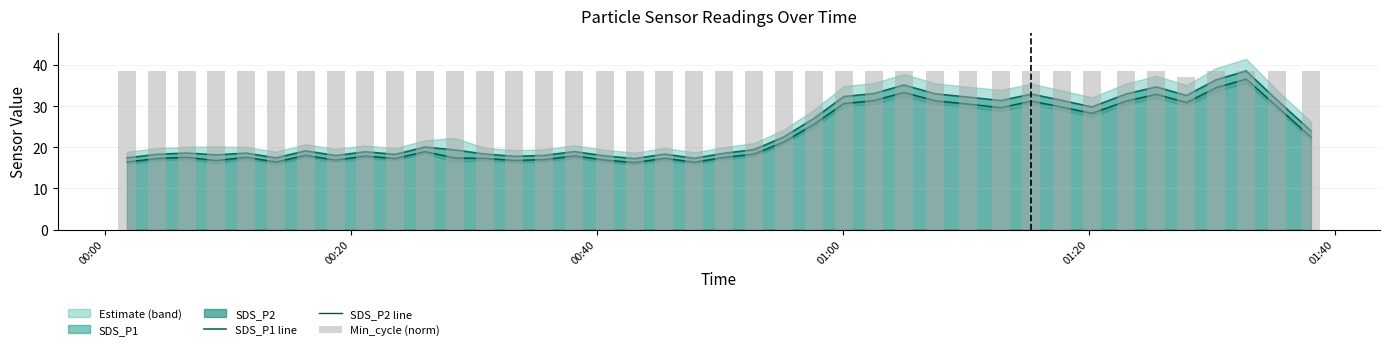

Which series has the largest total across all categories?

Min_cycle (norm)